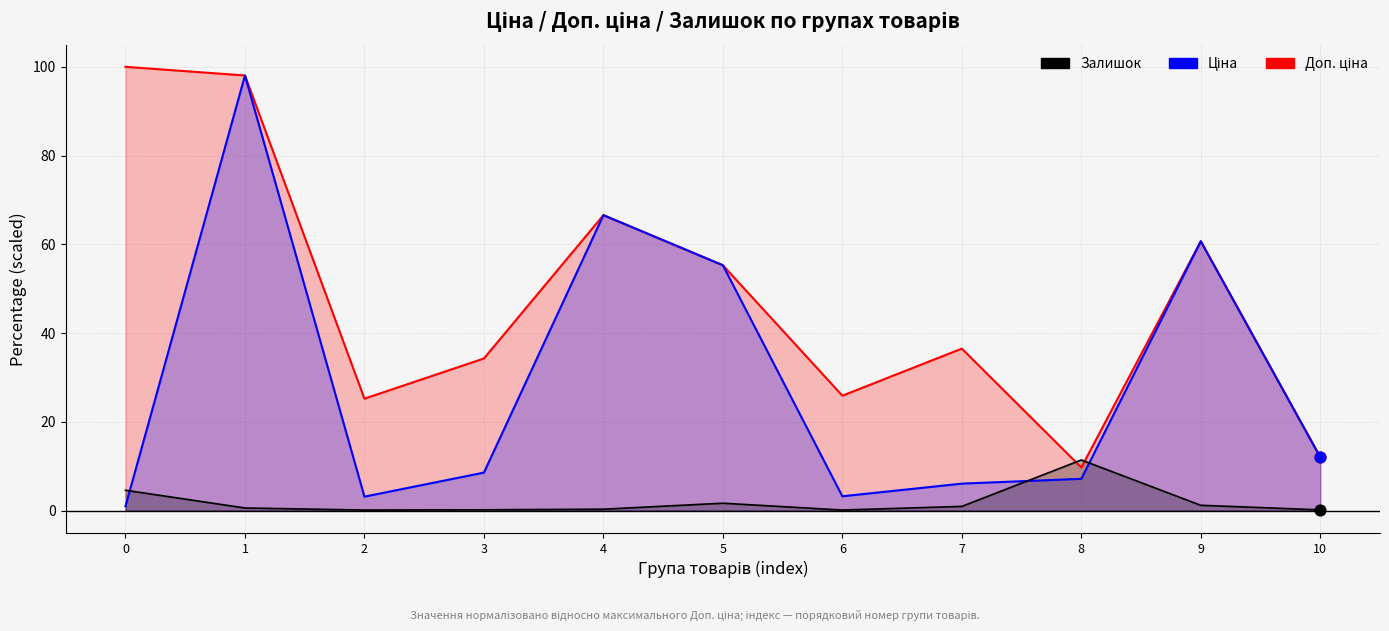

Which series has the largest Y range (max minus min)?

Ціна